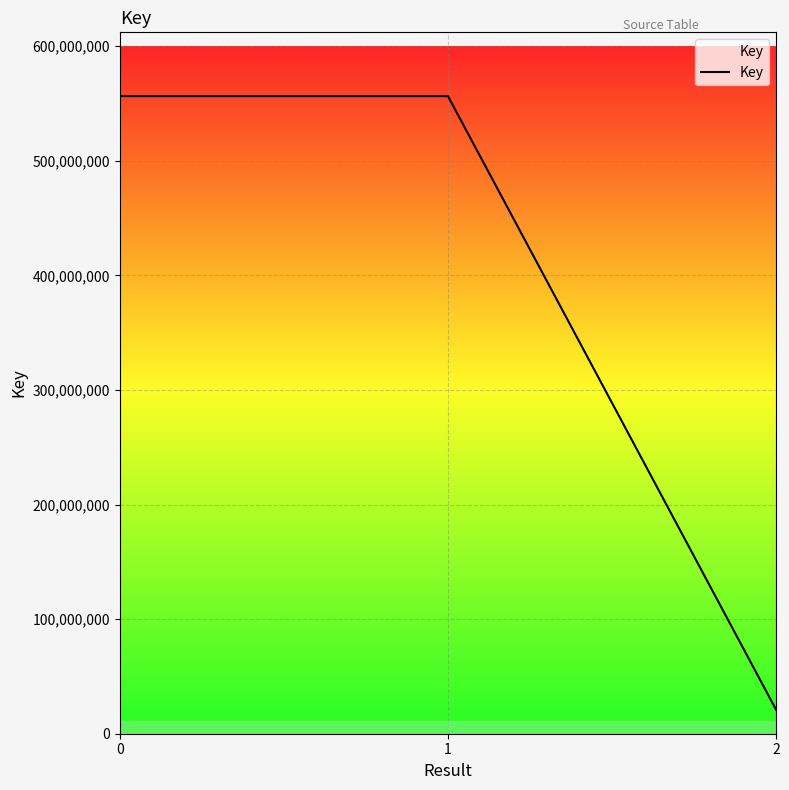

How many lines are shown in the chart?

1